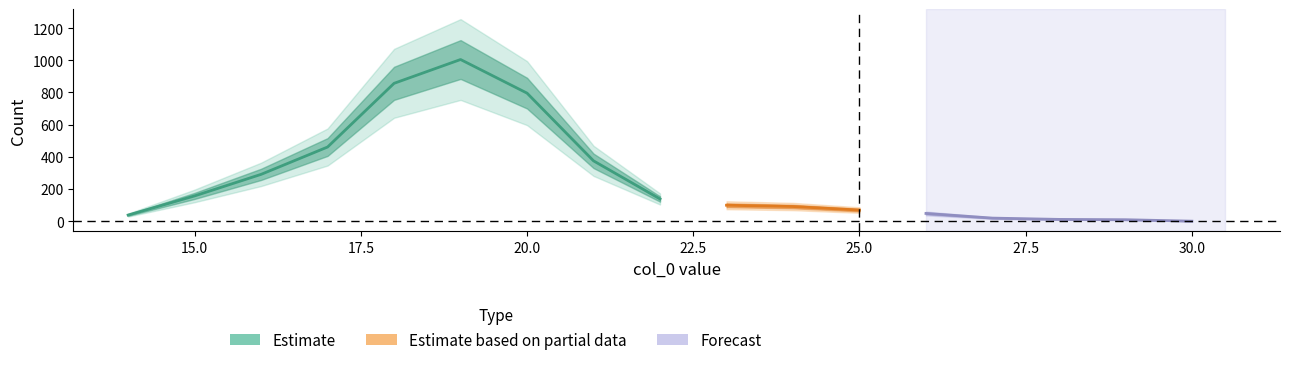

What is the label of the 2nd point from the right?

29.0